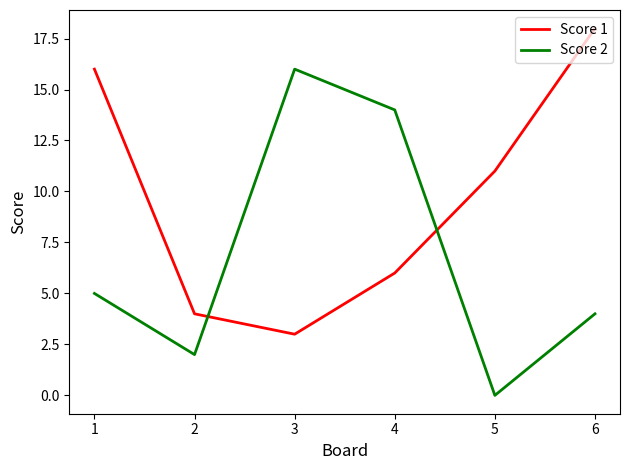

How many interior local valleys does the Score 1 series have?

1